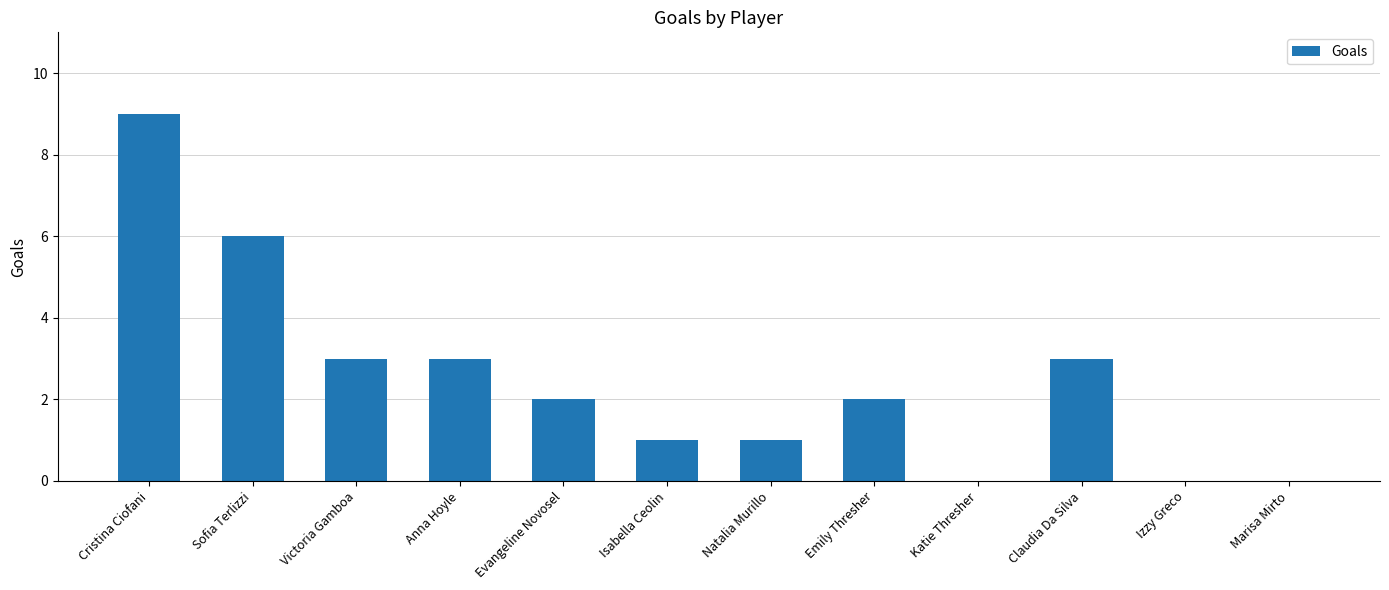

The value at Victoria Gamboa is 5. True or false?

False